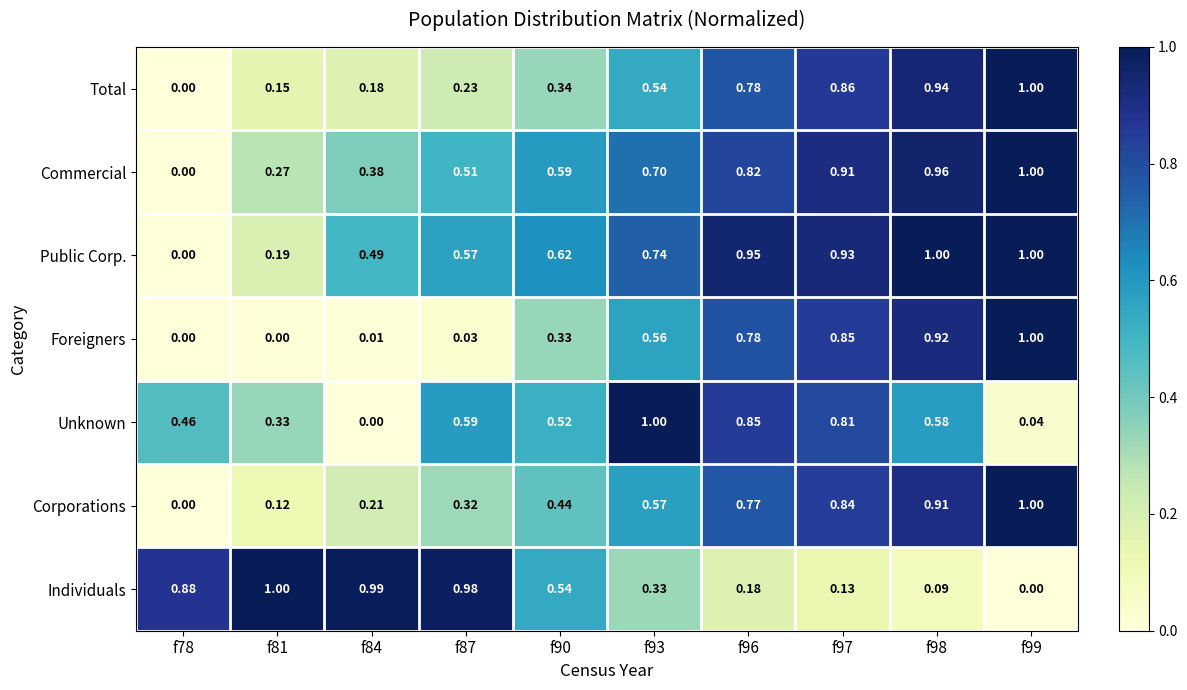

Rank the series at f87 from highest to lowest value.

Individuals, Unknown, Public Corp., Commercial, Corporations, Total, Foreigners